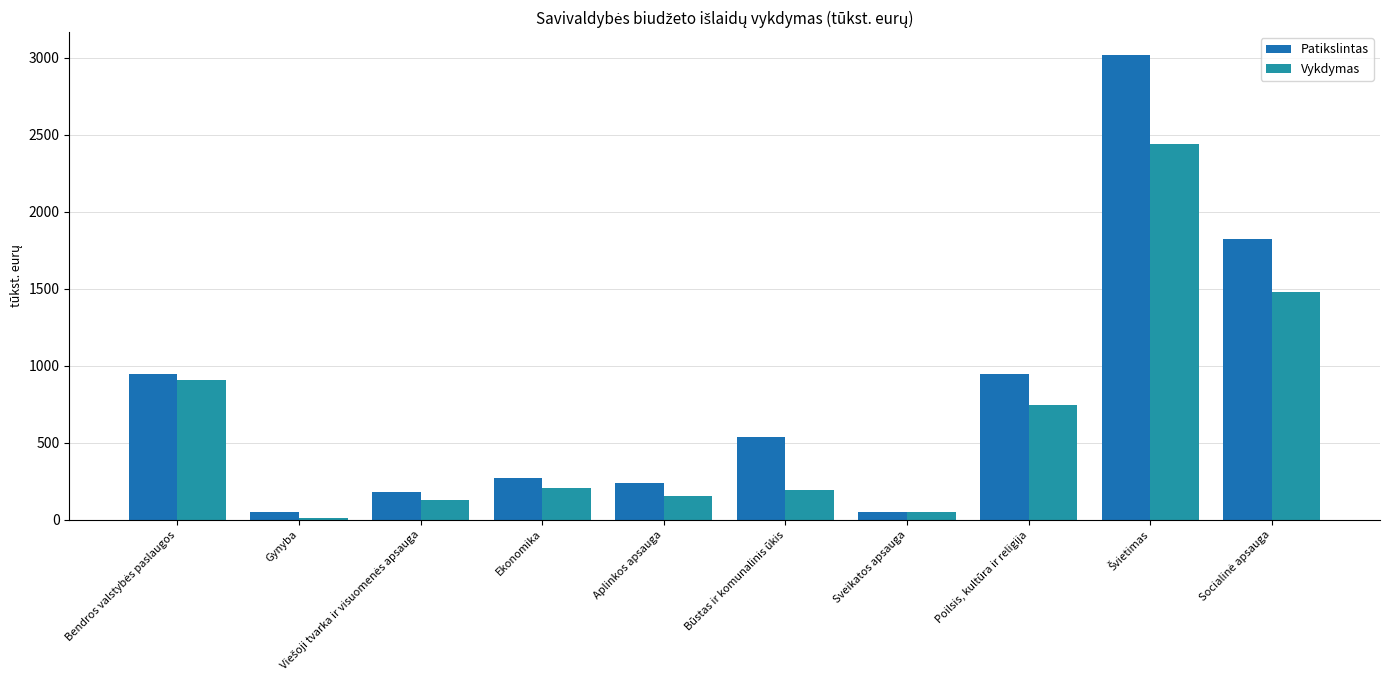

Reading left to right, transcribe all the data shown in this chart.

Patikslintas: 948.9	48.4	181.2	268.4	239.4	539.0	48.7	946.1	3016.8	1822.6
Vykdymas: 908.1	9.2	127.5	205.9	156.3	189.7	48.0	744.2	2442.2	1476.0